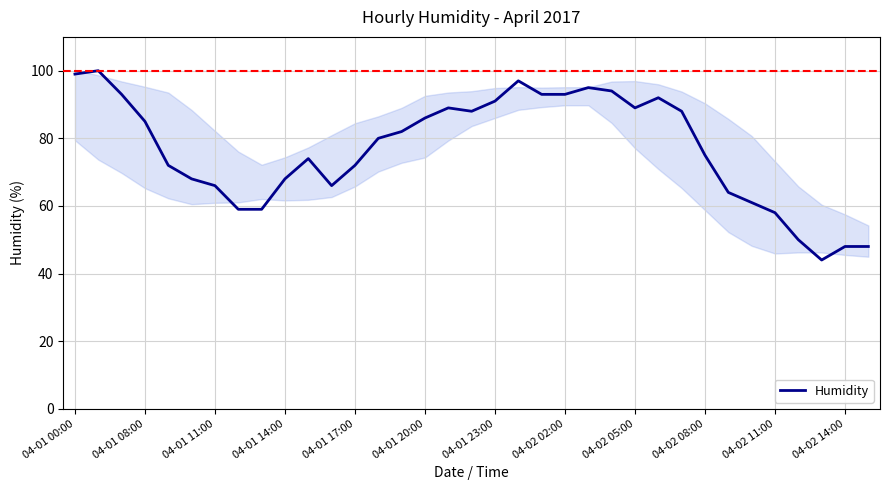

True or false: Humidity has a value of 24 at 04-02 08:00.

False